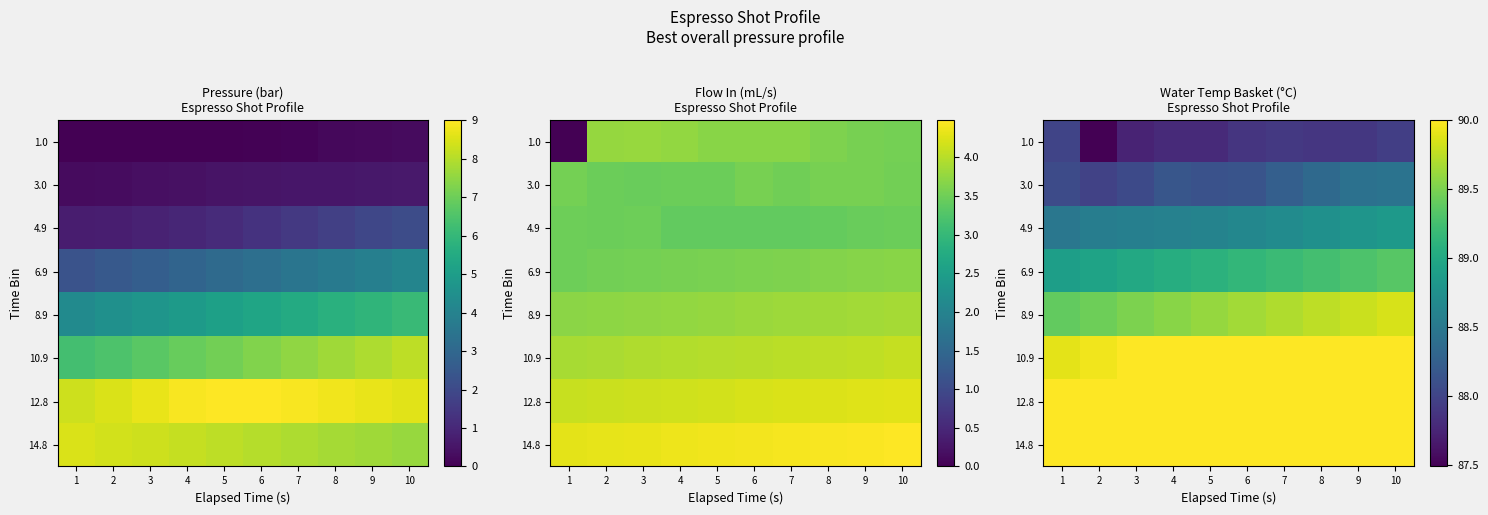

Count the number of data series in this chart.

8